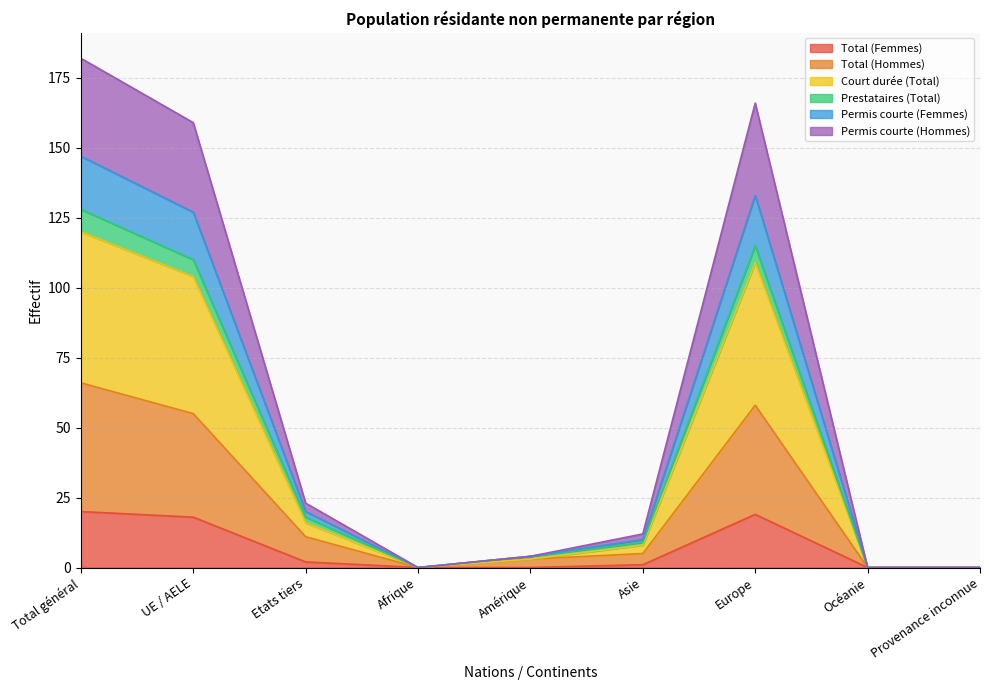

Which series has the widest spread of values?

Court durée (Total)